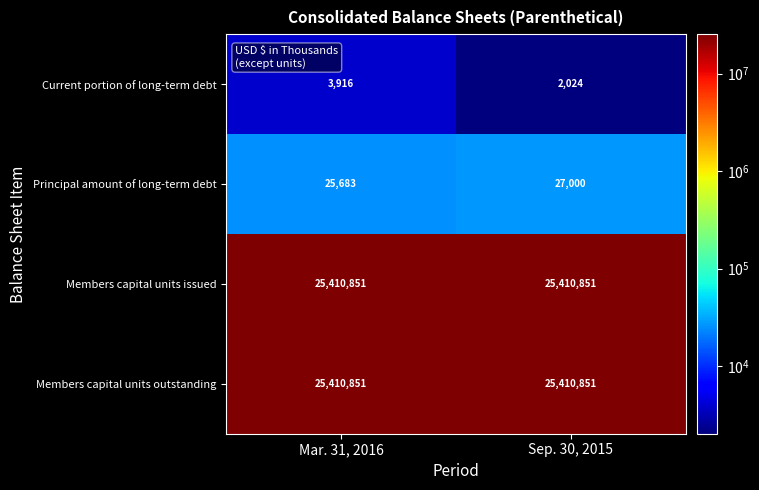

How many data points does each series have?

2